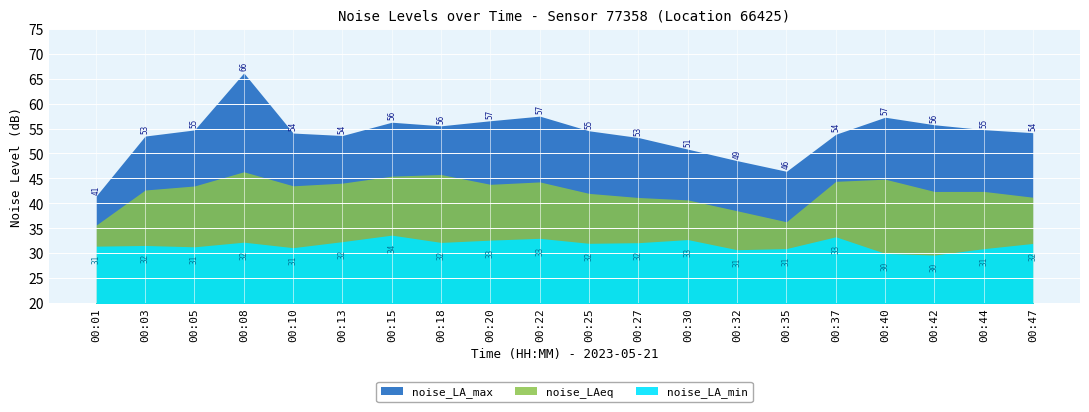

How many series are shown in this chart?

3